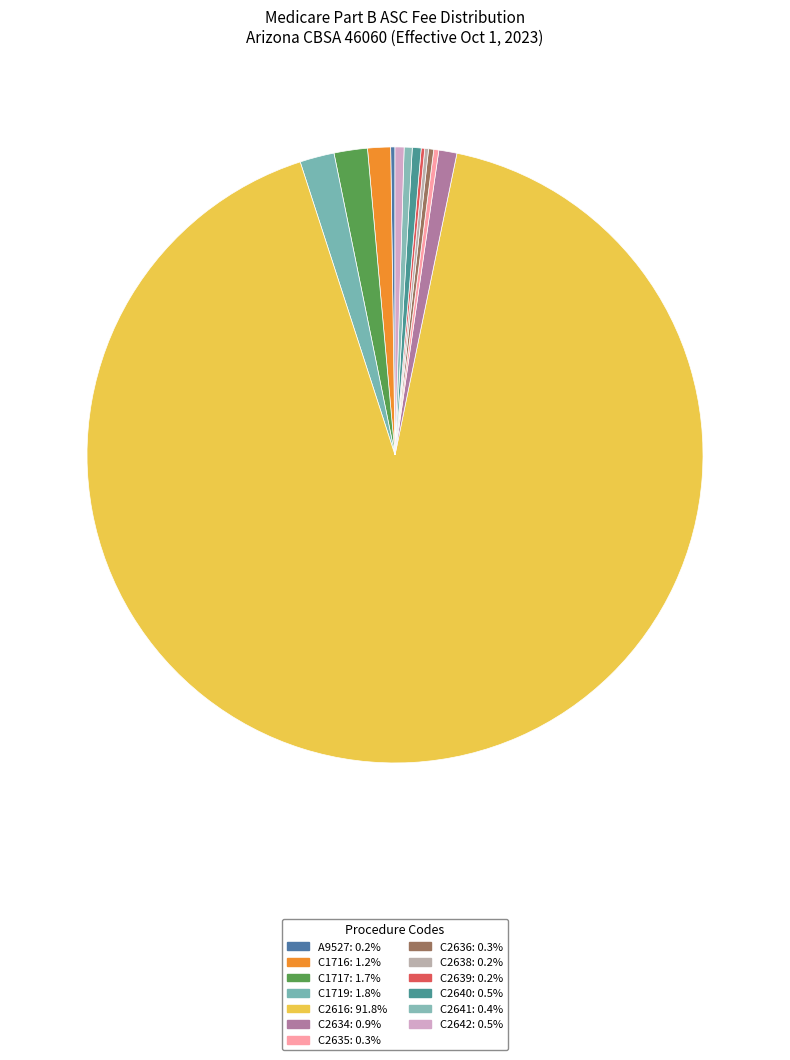

Which category has the biggest portion of the pie?

C2616